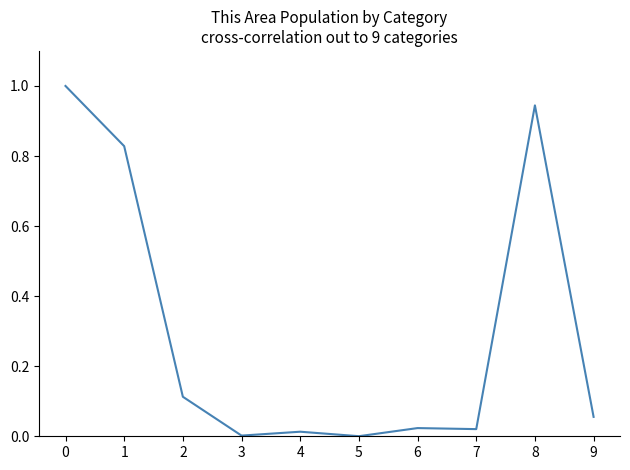

What is the change in value from 2 to 6?

-0.1